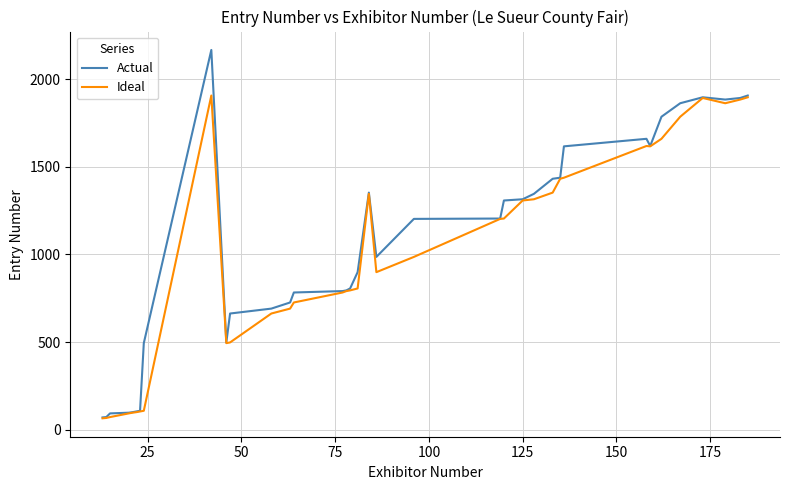

Which series has the widest spread of values?

Actual